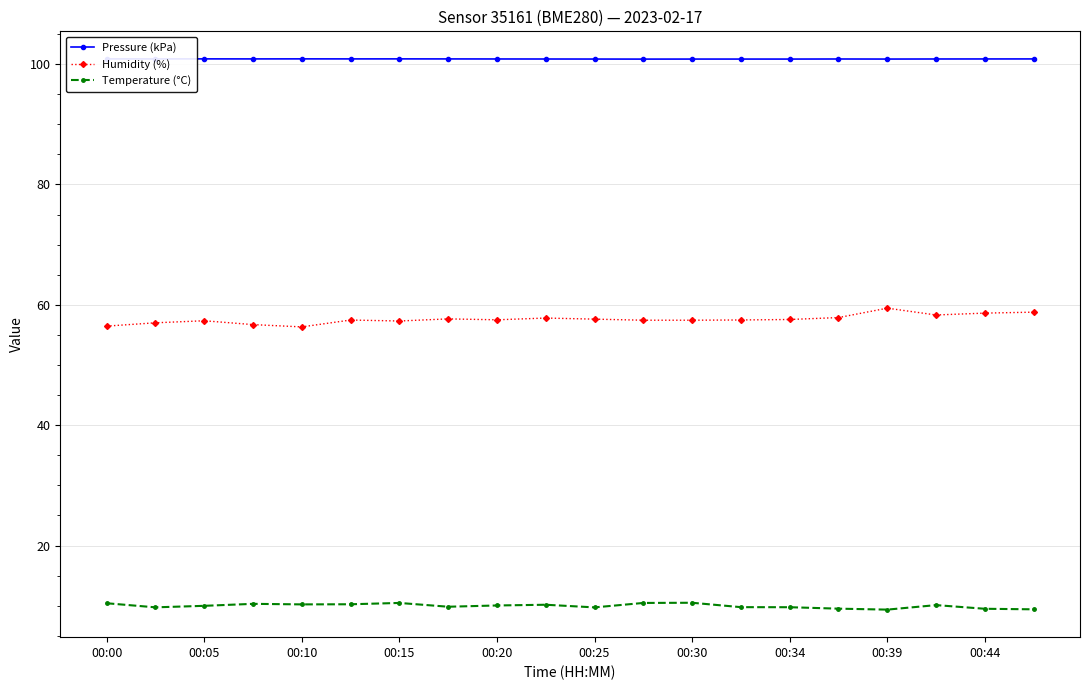

What is the minimum value for Humidity (%)?

56.3